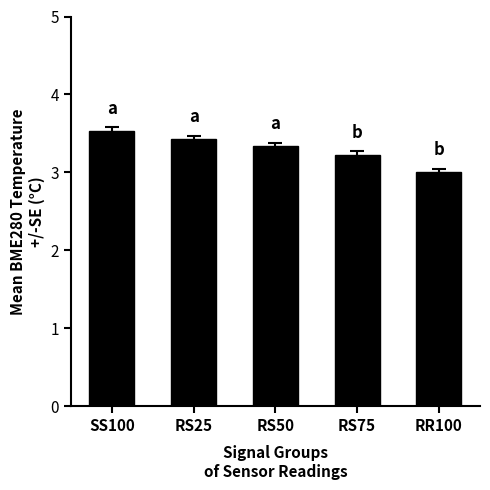

What is the label of the 1st bar from the right?

RR100